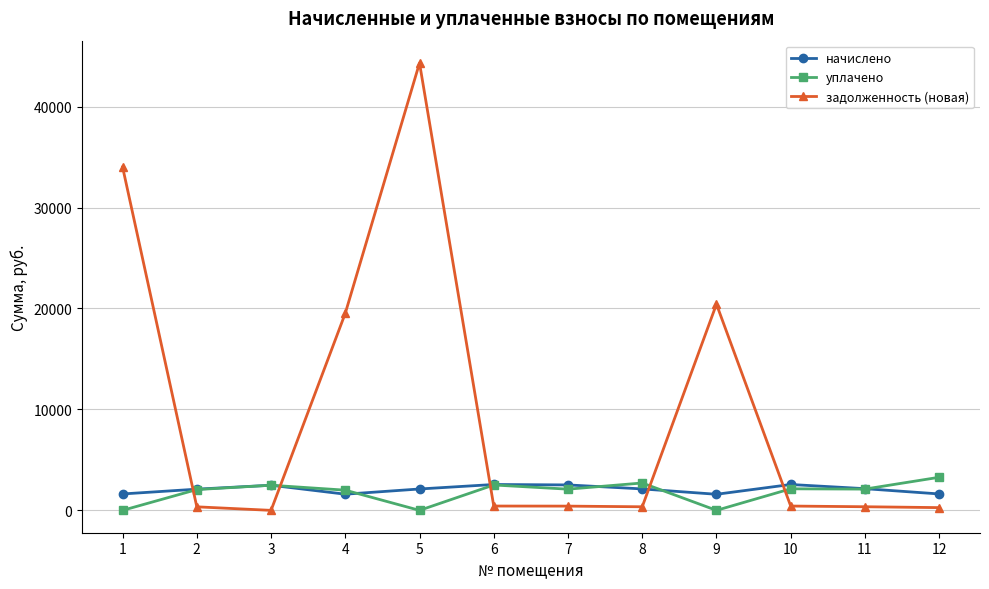

Rank the series at 10 from highest to lowest value.

начислено, уплачено, задолженность (новая)